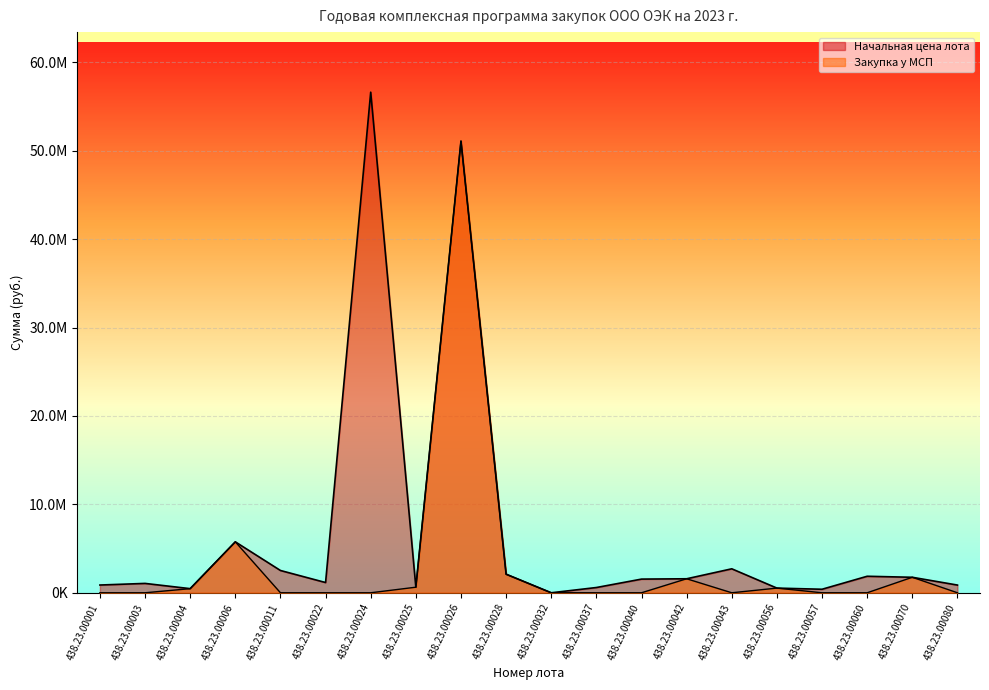

Where is Закупка у МСП nearest to the value 25544123?

438.23.00006